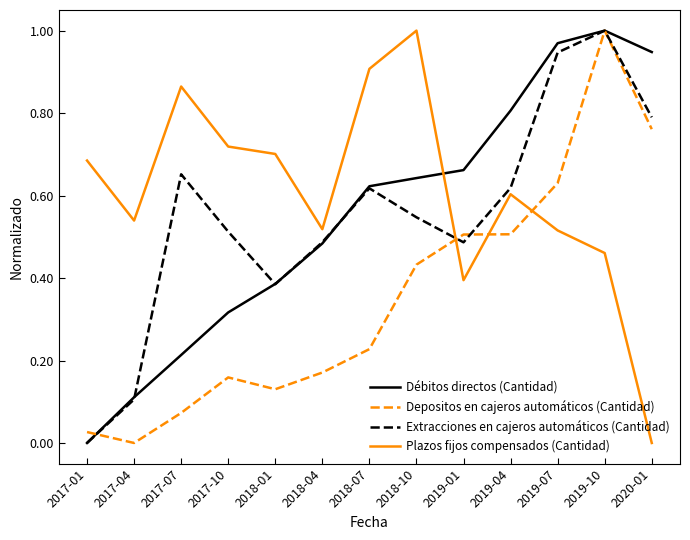

Is it true that Débitos directos (Cantidad) equals 0.6 at 2018-01?

False